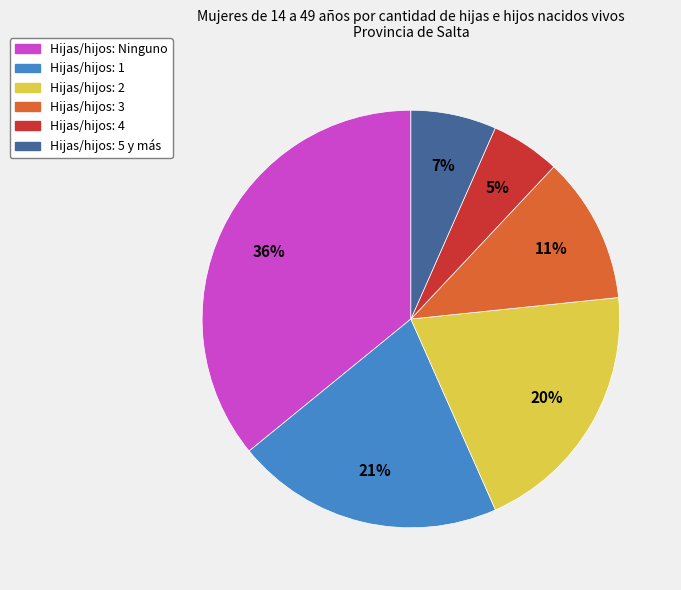

To the nearest percent, what is the difference between the largest and smallest slice percentages?

31%